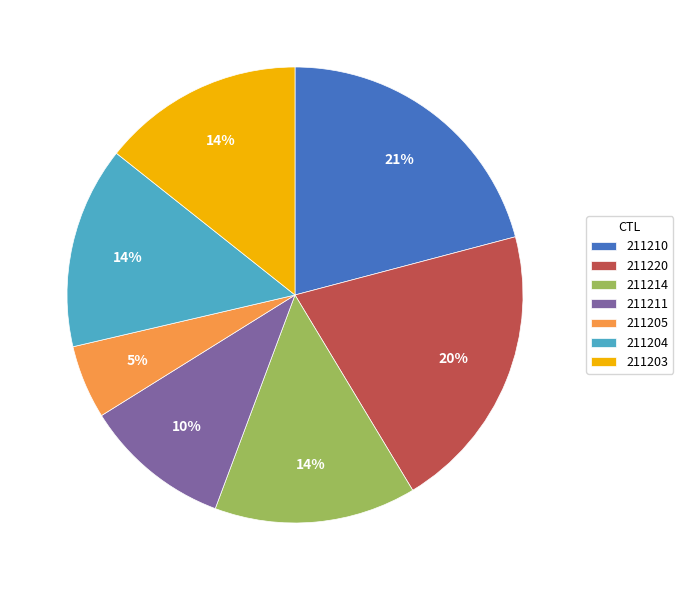

Does 211204 account for over 50% of the chart?

No